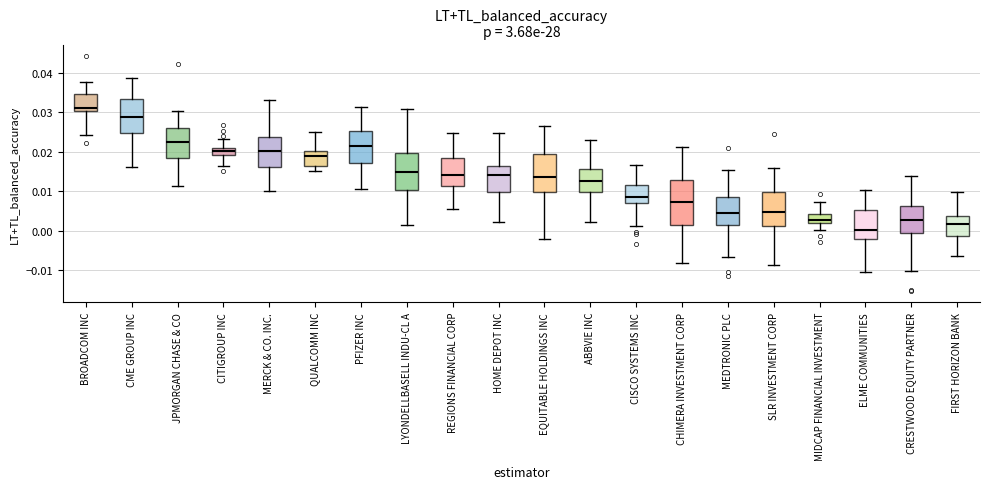

Which box is the tallest, from its lower edge to its upper edge?

CHIMERA INVESTMENT CORP